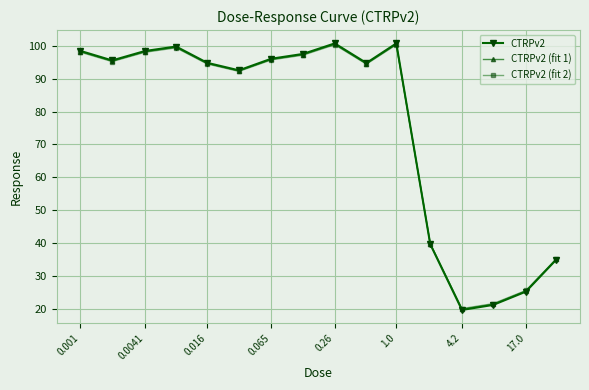

At how many categories does at least one series exceed 91?

11